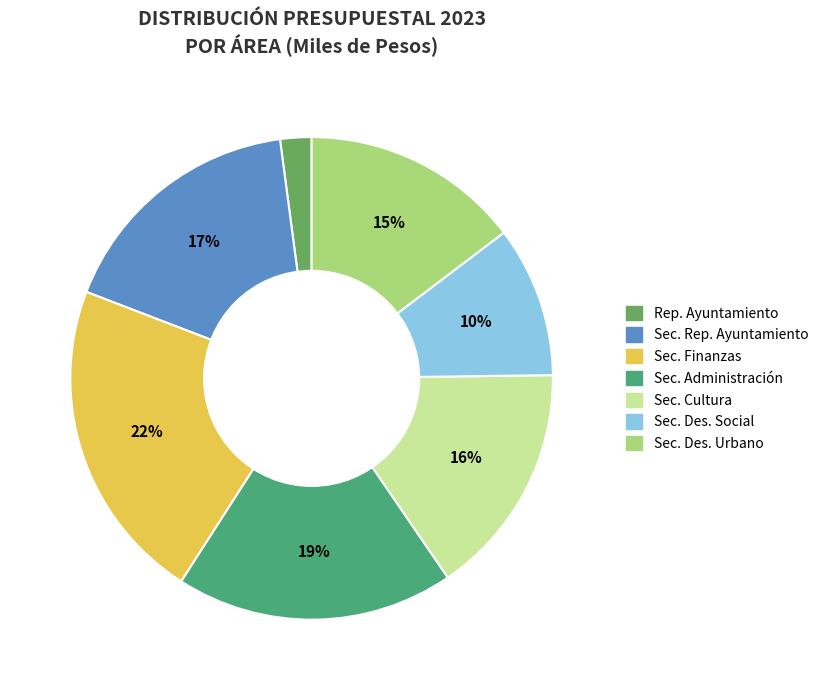

Rank the categories by value from highest to lowest.

Sec. Finanzas, Sec. Administración, Sec. Rep. Ayuntamiento, Sec. Cultura, Sec. Des. Urbano, Sec. Des. Social, Rep. Ayuntamiento